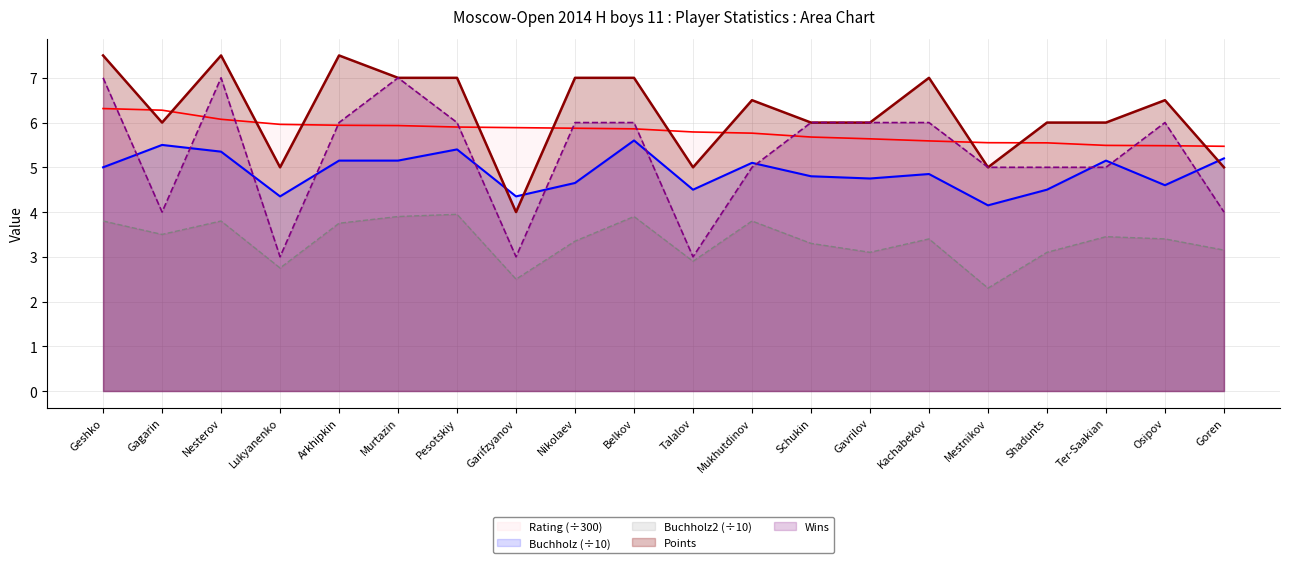

Reading right to left, list all the values displayed in this chart.

Rating (÷300): Goren=5.5	Osipov=5.5	Ter-Saakian=5.5	Shadunts=5.5	Mestnikov=5.5	Kachabekov=5.6	Gavrilov=5.6	Schukin=5.7	Mukhutdinov=5.8	Talalov=5.8	Belkov=5.9	Nikolaev=5.9	Garifzyanov=5.9	Pesotskiy=5.9	Murtazin=5.9	Arkhipkin=5.9	Lukyanenko=6.0	Nesterov=6.1	Gagarin=6.3	Geshko=6.3
Buchholz (÷10): Goren=5.2	Osipov=4.6	Ter-Saakian=5.2	Shadunts=4.5	Mestnikov=4.2	Kachabekov=4.8	Gavrilov=4.8	Schukin=4.8	Mukhutdinov=5.1	Talalov=4.5	Belkov=5.6	Nikolaev=4.7	Garifzyanov=4.3	Pesotskiy=5.4	Murtazin=5.2	Arkhipkin=5.2	Lukyanenko=4.3	Nesterov=5.3	Gagarin=5.5	Geshko=5.0
Buchholz2 (÷10): Goren=3.1	Osipov=3.4	Ter-Saakian=3.5	Shadunts=3.1	Mestnikov=2.3	Kachabekov=3.4	Gavrilov=3.1	Schukin=3.3	Mukhutdinov=3.8	Talalov=2.9	Belkov=3.9	Nikolaev=3.4	Garifzyanov=2.5	Pesotskiy=4.0	Murtazin=3.9	Arkhipkin=3.8	Lukyanenko=2.8	Nesterov=3.8	Gagarin=3.5	Geshko=3.8
Points: Goren=5.0	Osipov=6.5	Ter-Saakian=6.0	Shadunts=6.0	Mestnikov=5.0	Kachabekov=7.0	Gavrilov=6.0	Schukin=6.0	Mukhutdinov=6.5	Talalov=5.0	Belkov=7.0	Nikolaev=7.0	Garifzyanov=4.0	Pesotskiy=7.0	Murtazin=7.0	Arkhipkin=7.5	Lukyanenko=5.0	Nesterov=7.5	Gagarin=6.0	Geshko=7.5
Wins: Goren=4.0	Osipov=6.0	Ter-Saakian=5.0	Shadunts=5.0	Mestnikov=5.0	Kachabekov=6.0	Gavrilov=6.0	Schukin=6.0	Mukhutdinov=5.0	Talalov=3.0	Belkov=6.0	Nikolaev=6.0	Garifzyanov=3.0	Pesotskiy=6.0	Murtazin=7.0	Arkhipkin=6.0	Lukyanenko=3.0	Nesterov=7.0	Gagarin=4.0	Geshko=7.0